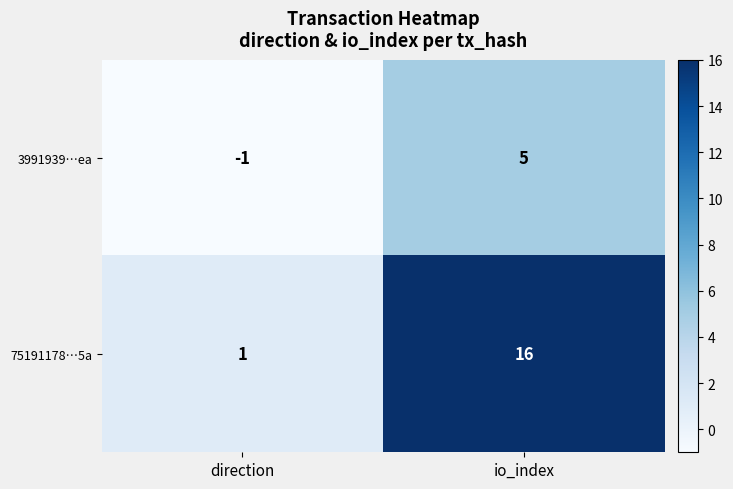

Which category has the lowest value across all series?

direction